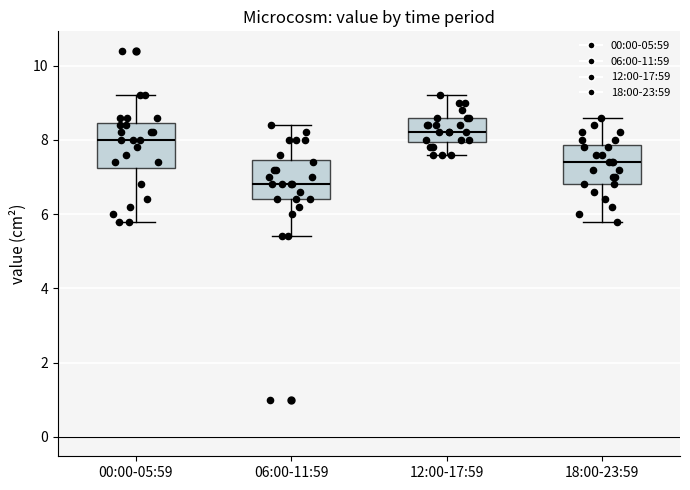

Which box's median line is the lowest?

06:00-11:59